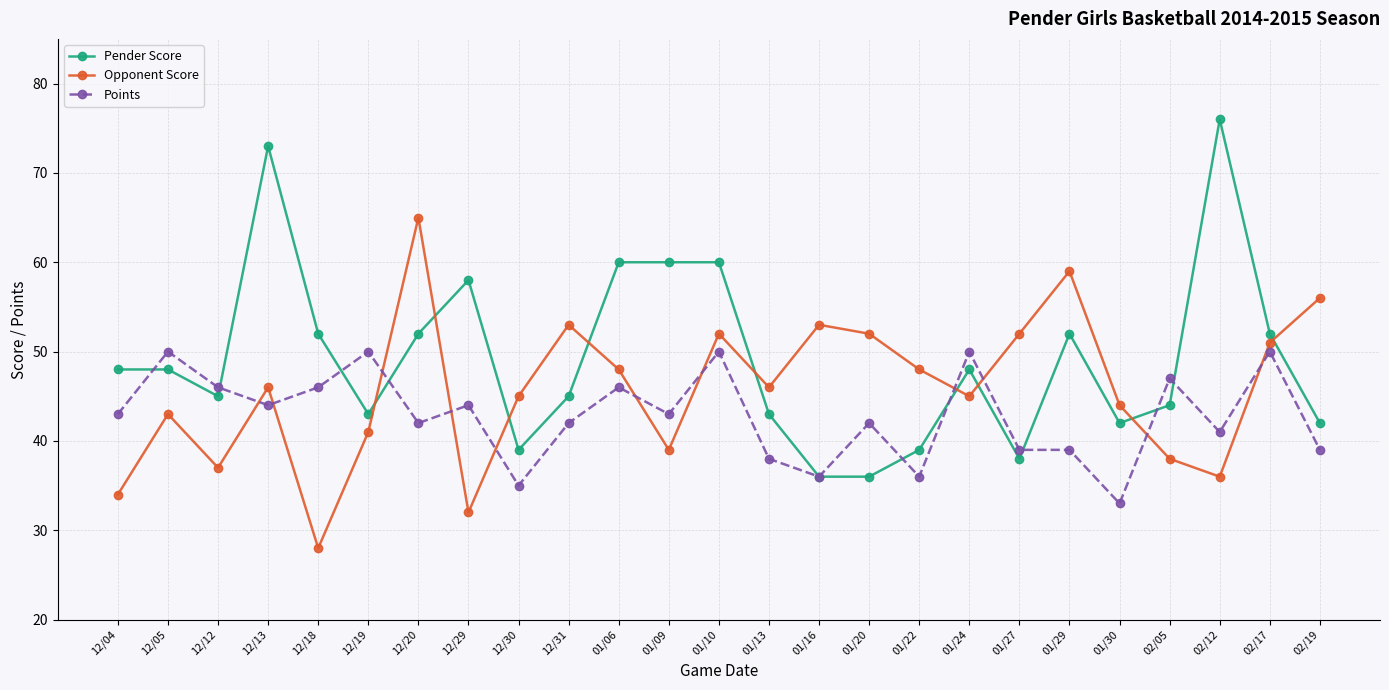

How many categories are shown in the chart?

25